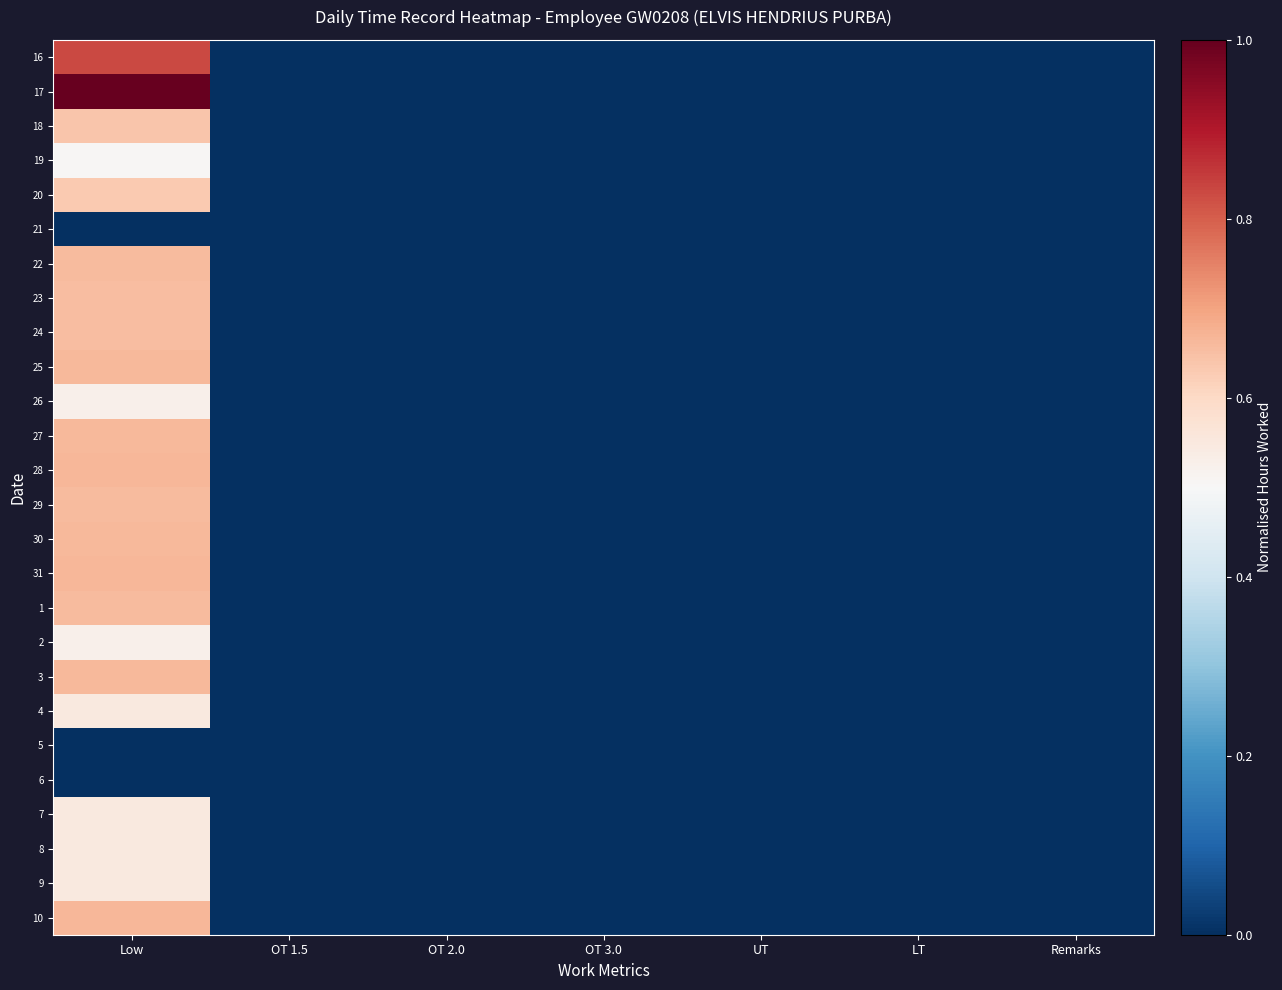

At which category is the sum across all series the highest?

Low